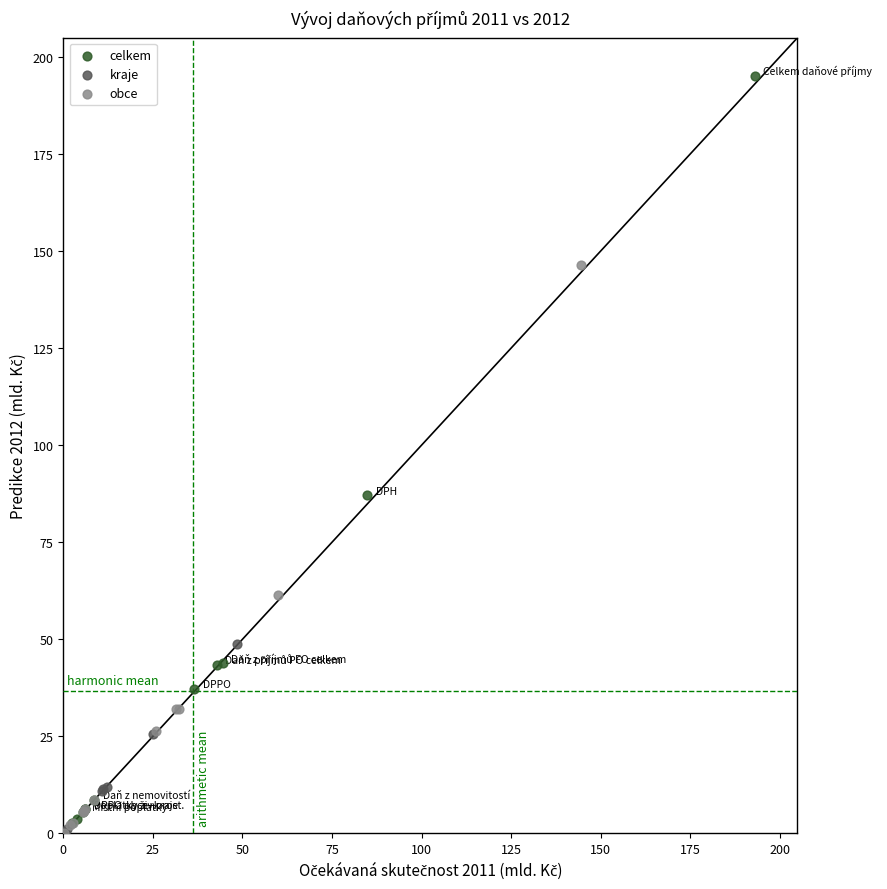

What are all the series names shown in the legend?

celkem, kraje, obce